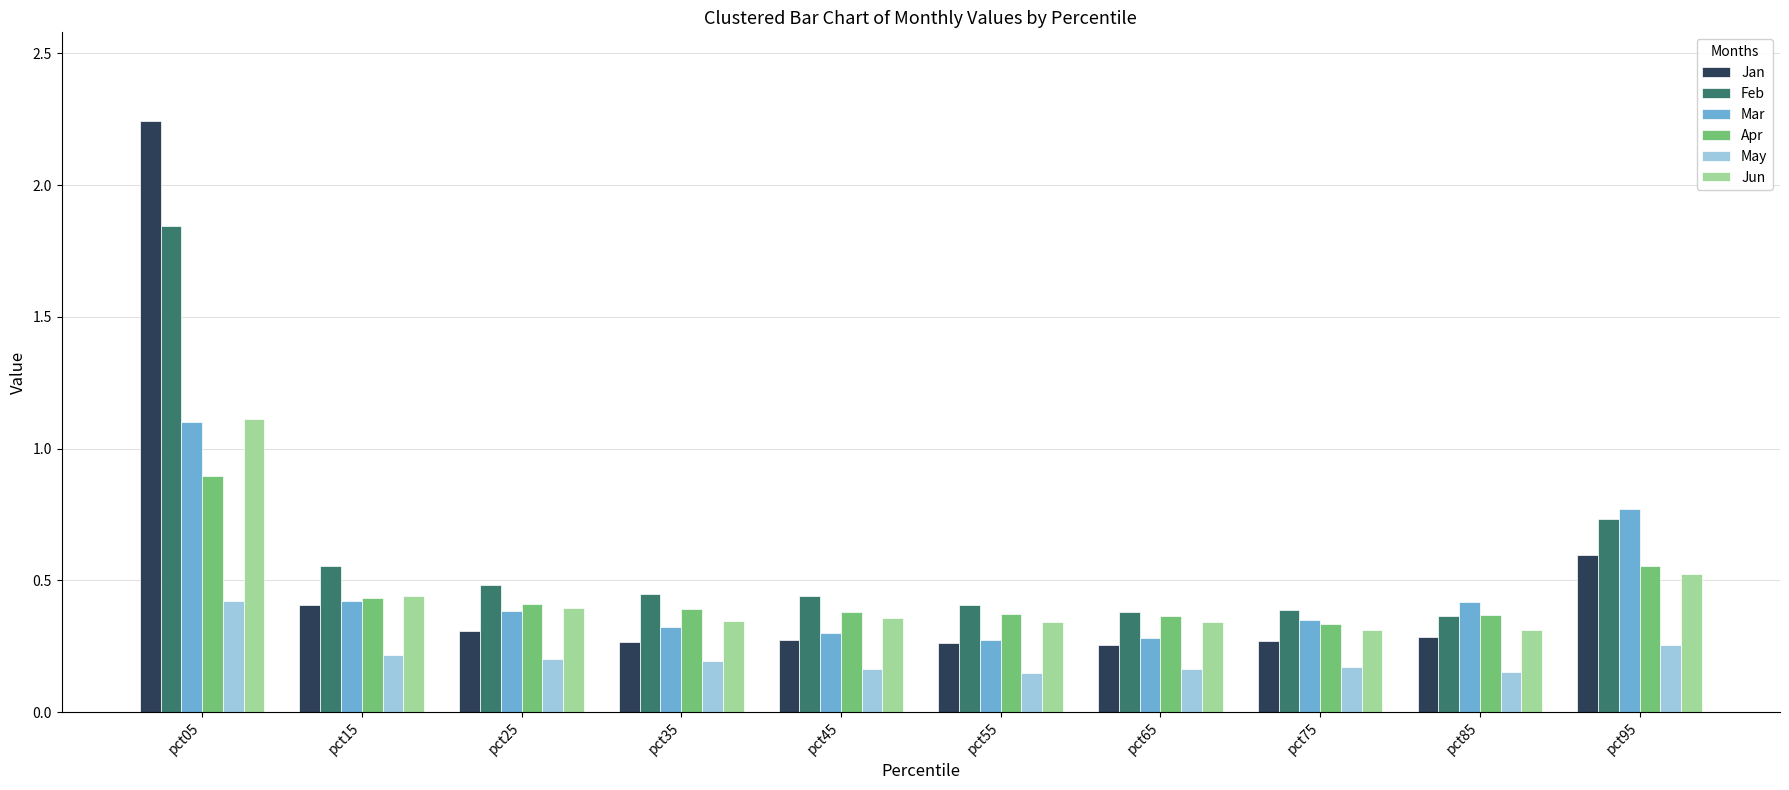

Is the value of Jan at pct35 greater than the value of Feb at pct35?

No